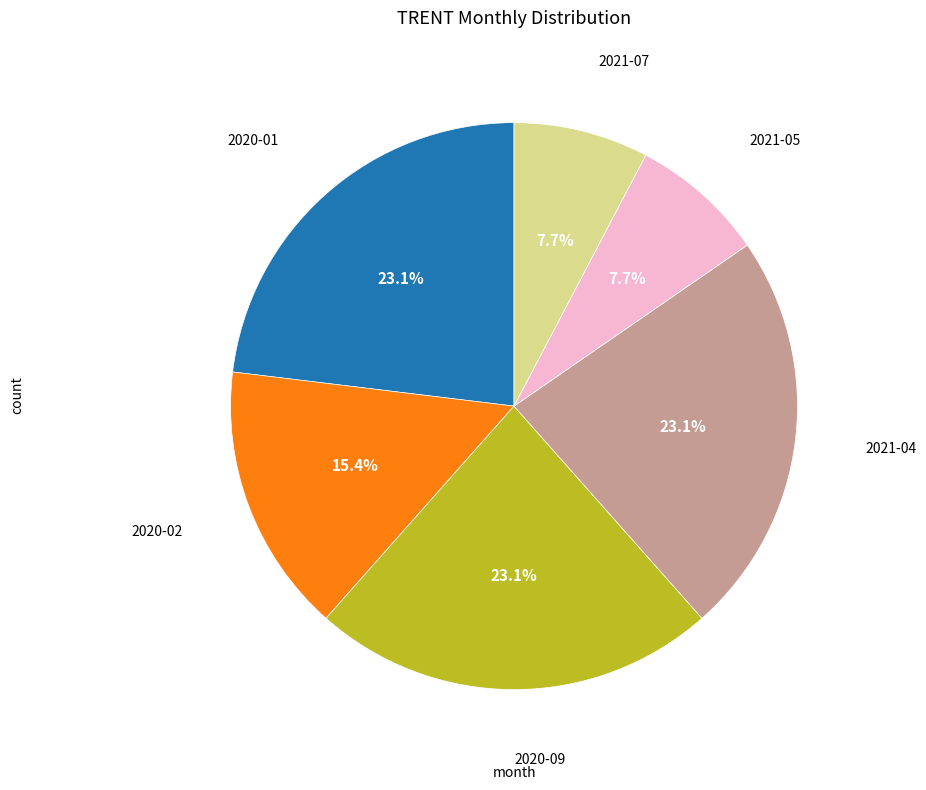

Is there any slice that represents more than half of the pie?

No